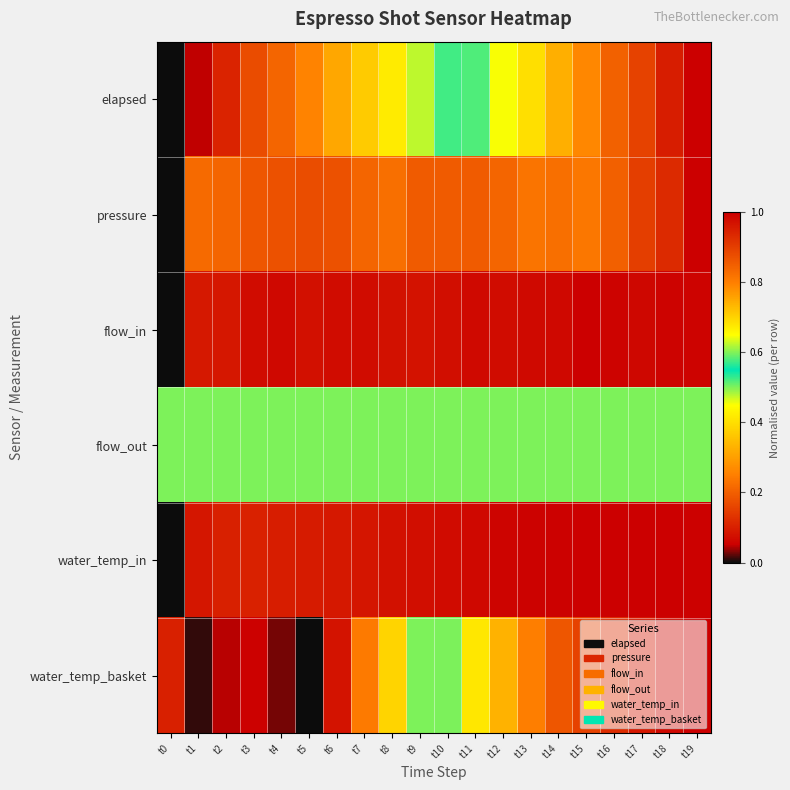

Between t17 and t18, which is larger?

t18